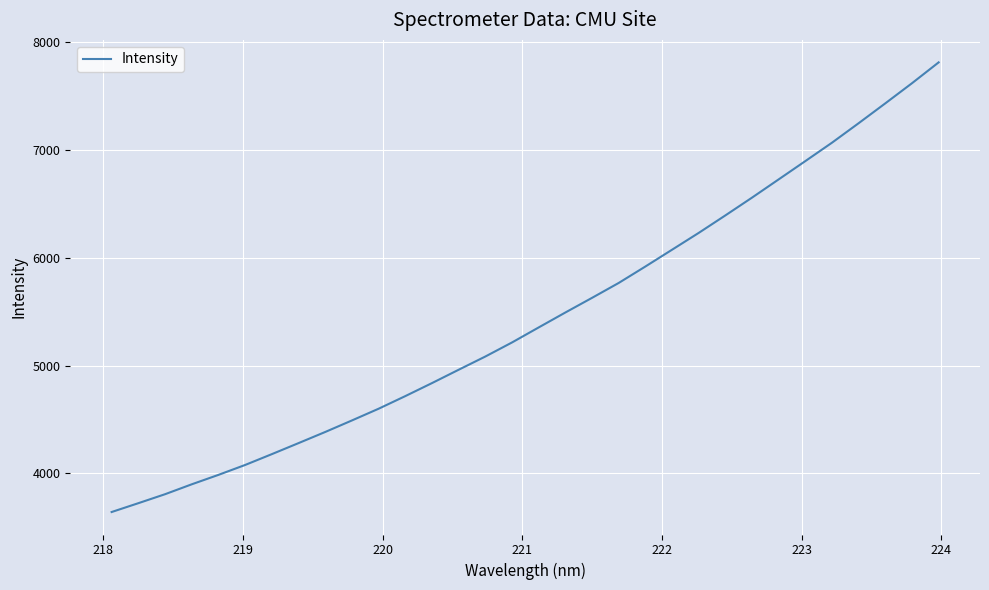

What is the maximum value shown in the chart?

7813.5